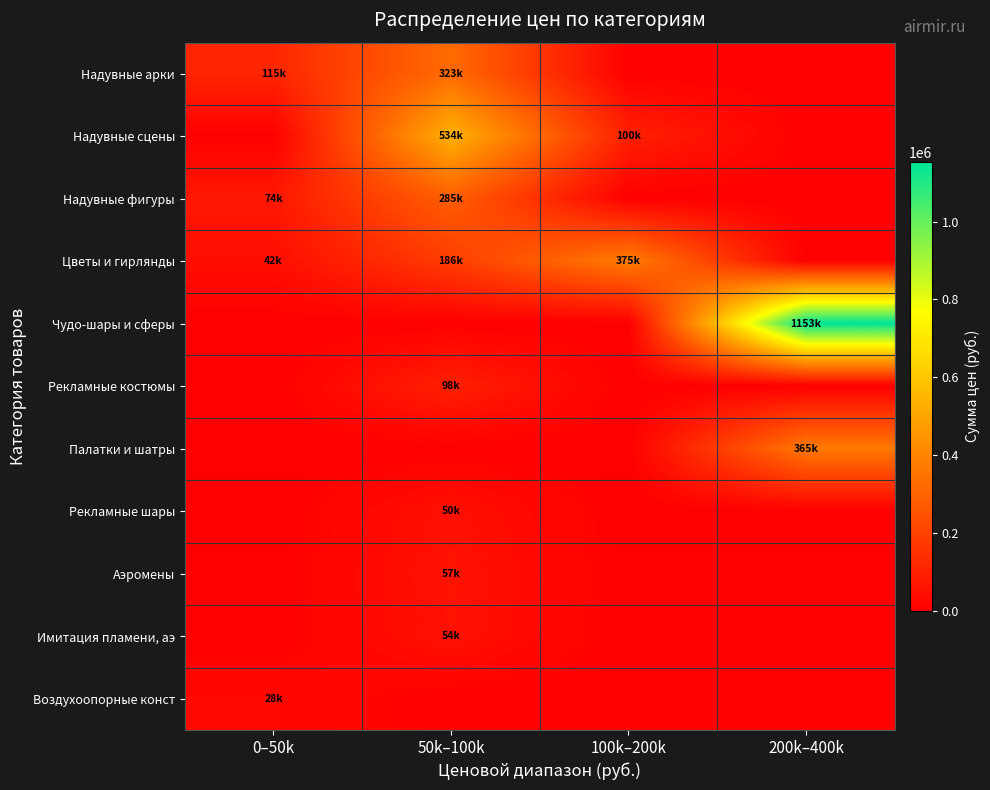

At how many categories does at least one series exceed 235208?

3